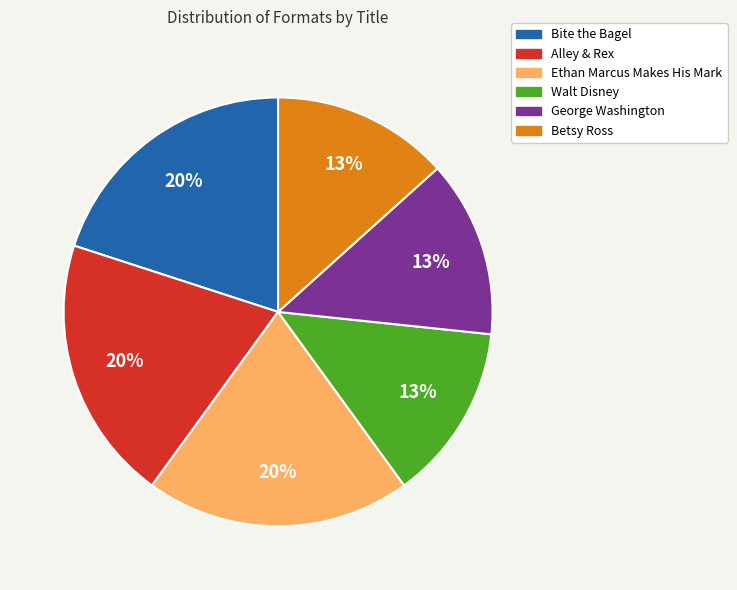

True or false: Walt Disney accounts for 6% of the total.

False